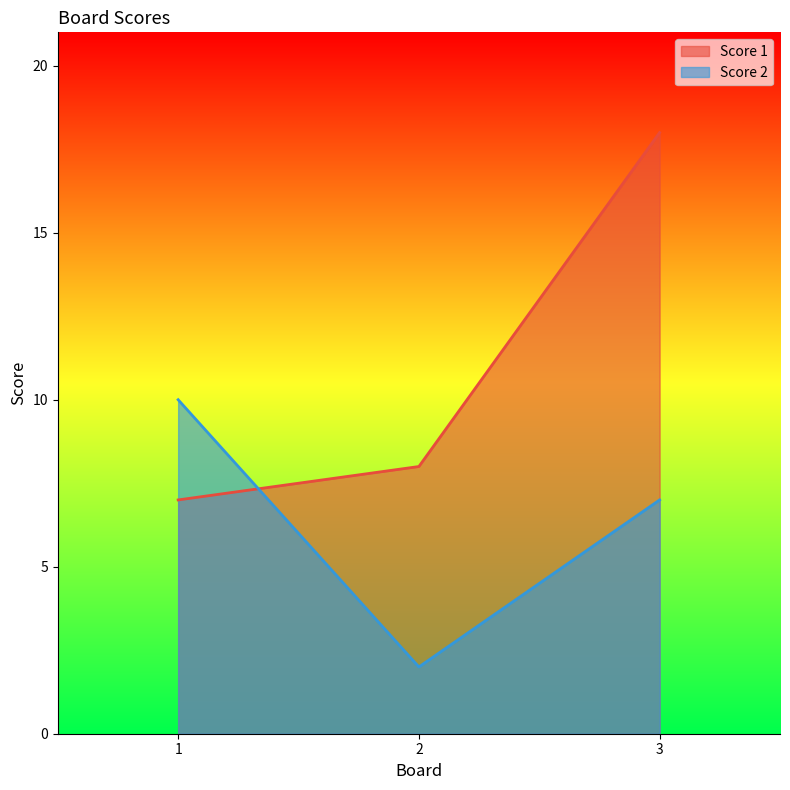

What is the value of the Score 2 point at the 3rd from the left?

7